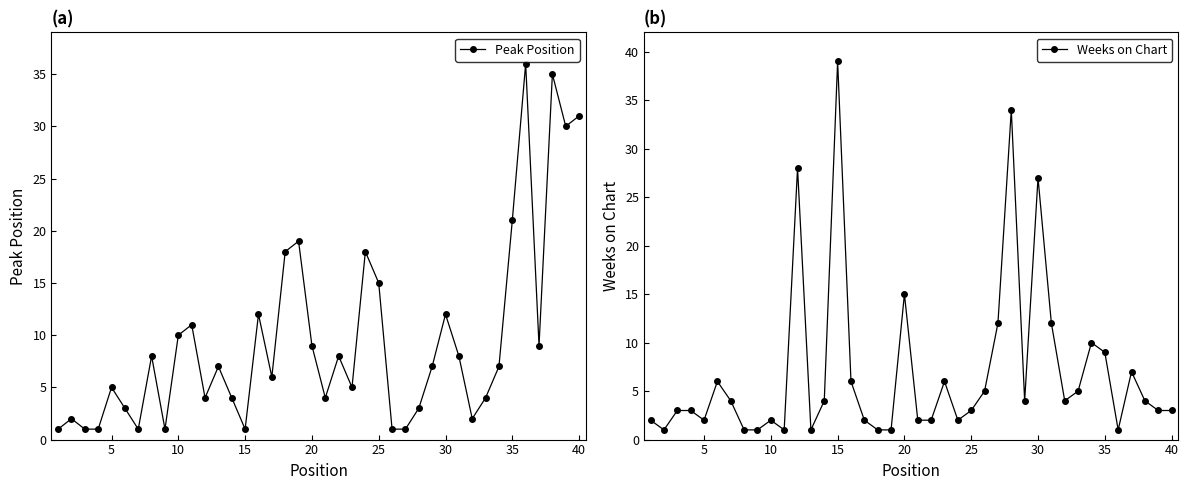

How many interior local peaks does the Peak Position series have?

12